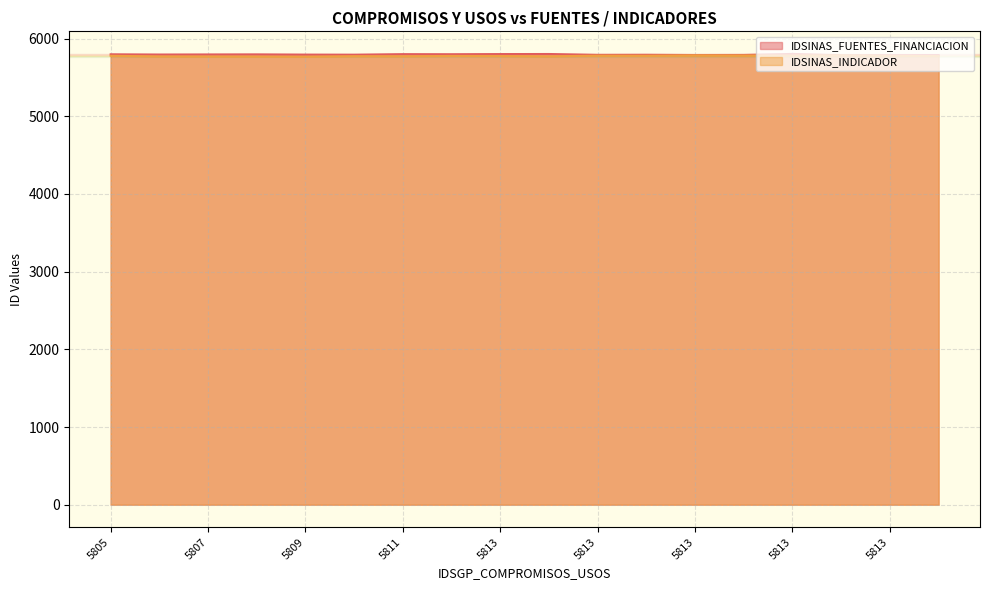

Rank the series by their maximum value, from highest to lowest.

IDSINAS_FUENTES_FINANCIACION, IDSINAS_INDICADOR